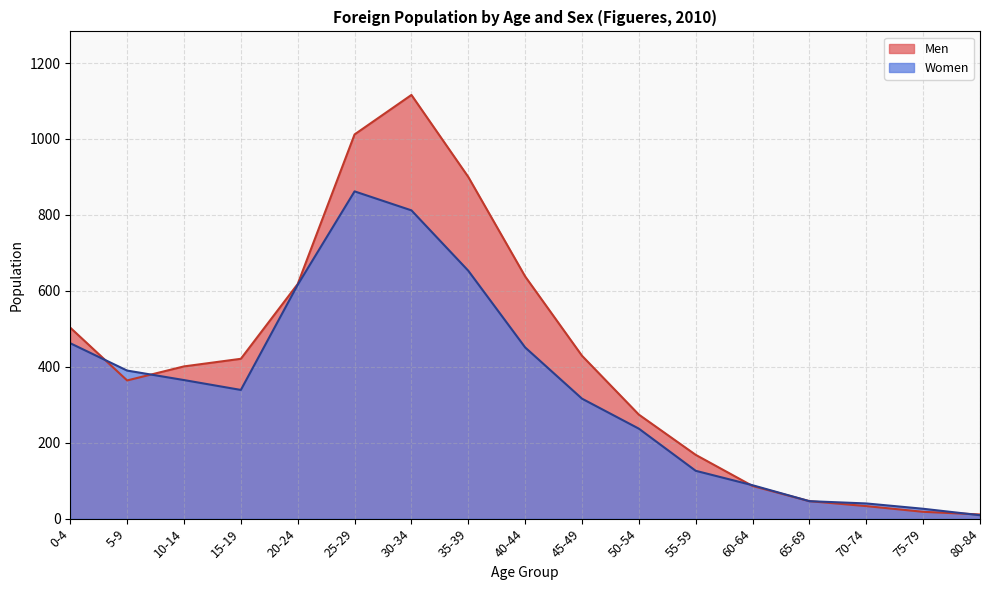

How many lines are shown in the chart?

2